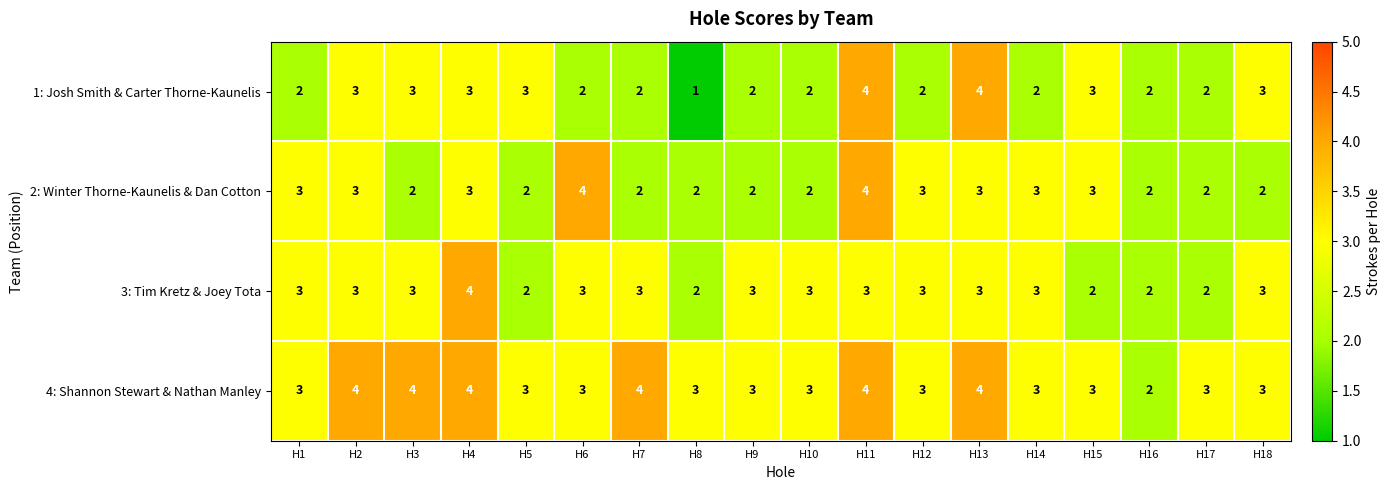

At which category is the sum across all series the highest?

H11